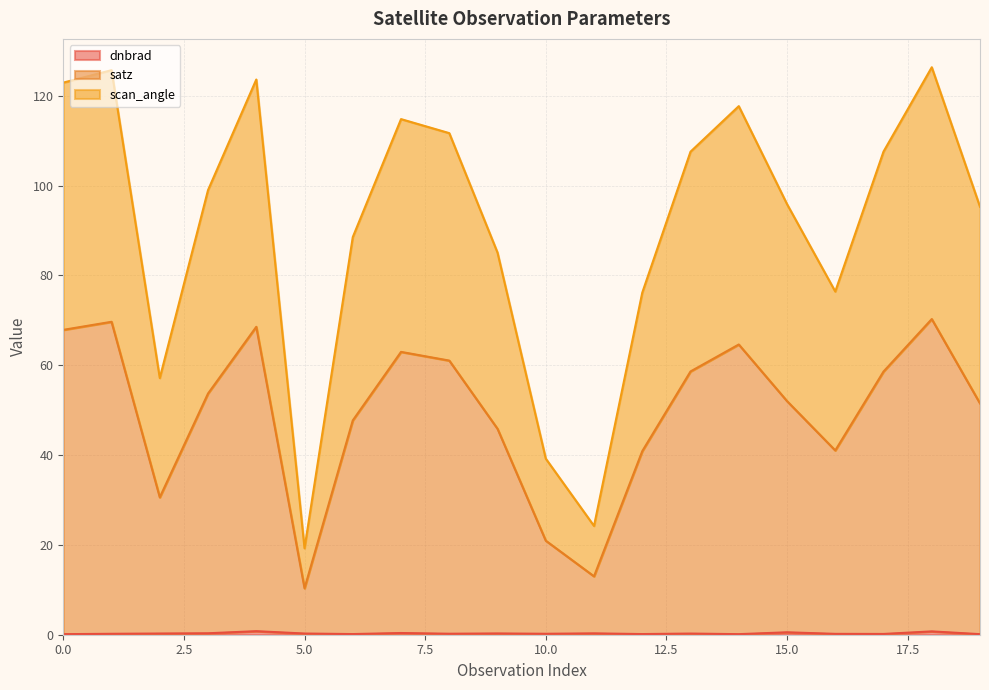

What is the maximum value shown in the chart?

126.3